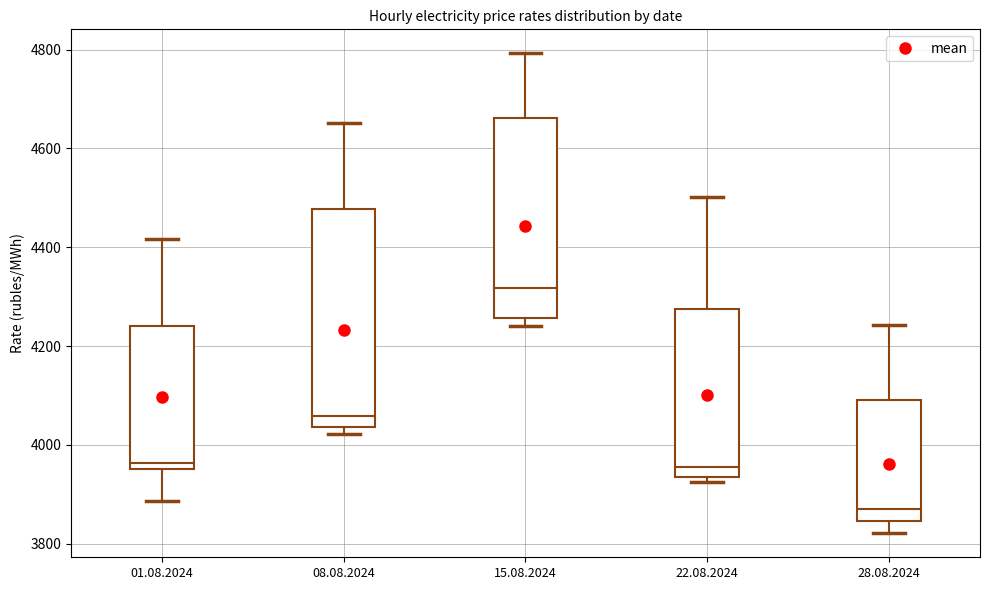

Which box is the tallest, from its lower edge to its upper edge?

08.08.2024